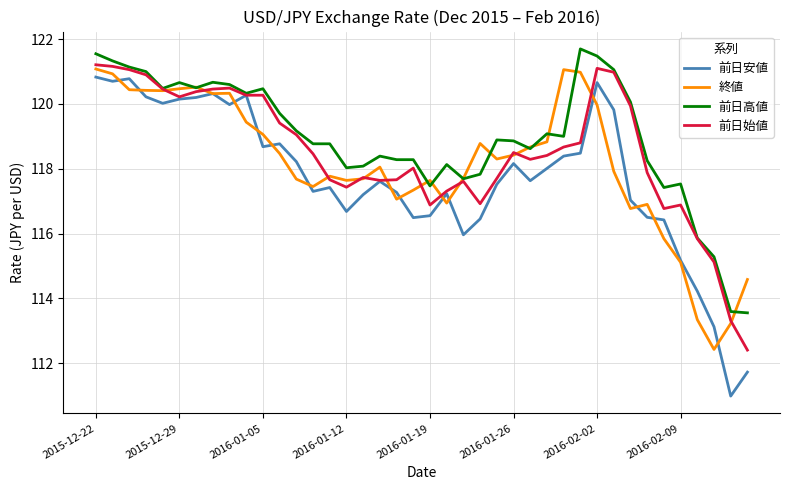

True or false: 前日安値 has more than 0 interior local peaks.

True